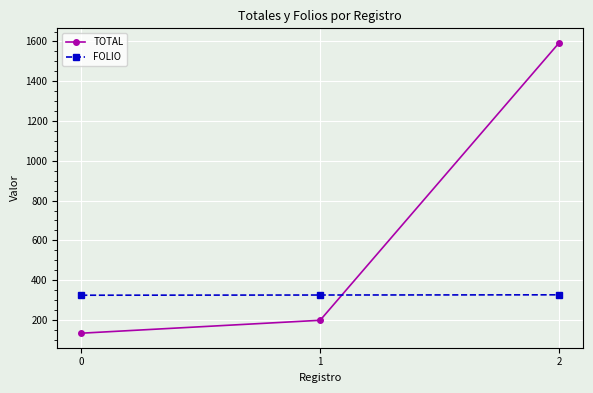

What is the sum of the FOLIO values at 2 and 0?

650